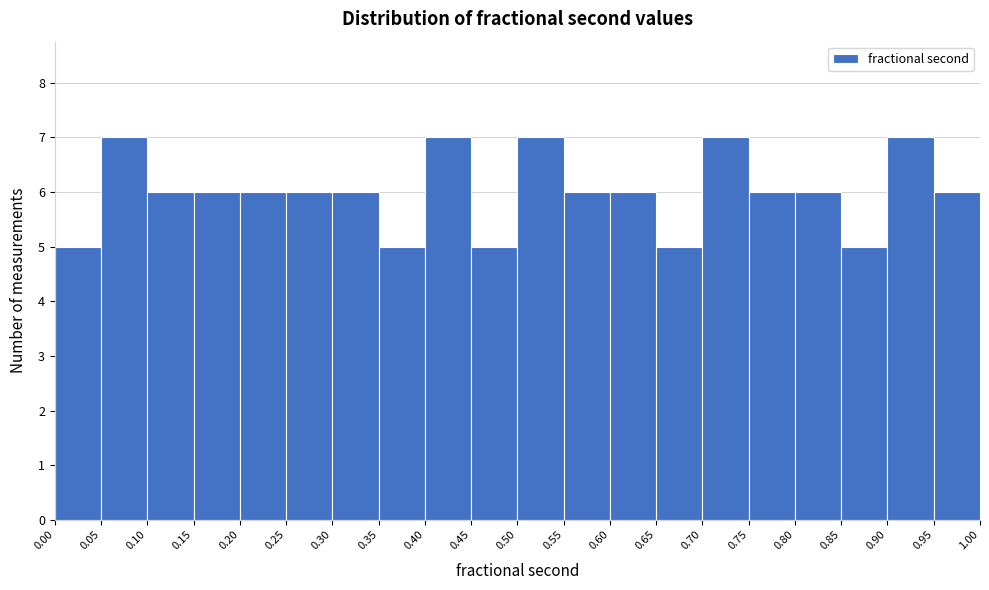

What is the height of the bar covering 0.15 to 0.20 on the x-axis? The values are not printed on the chart, so give them approximately, as read against the axis.

6